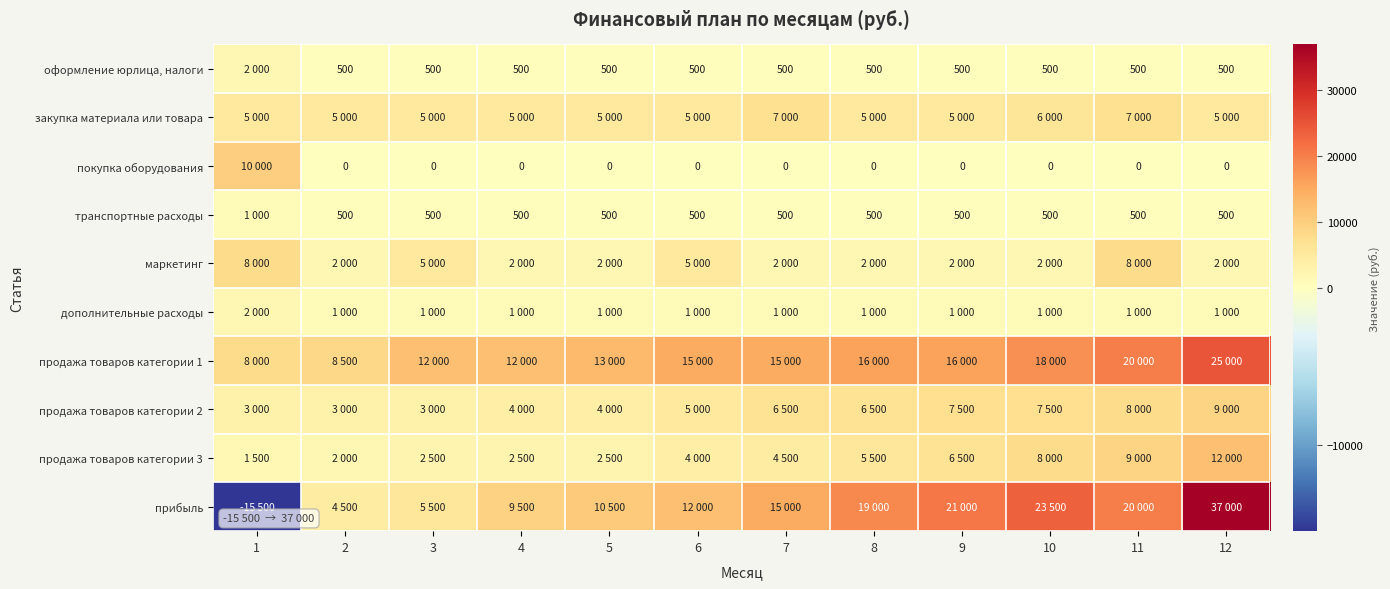

What is the greatest value displayed?

37000